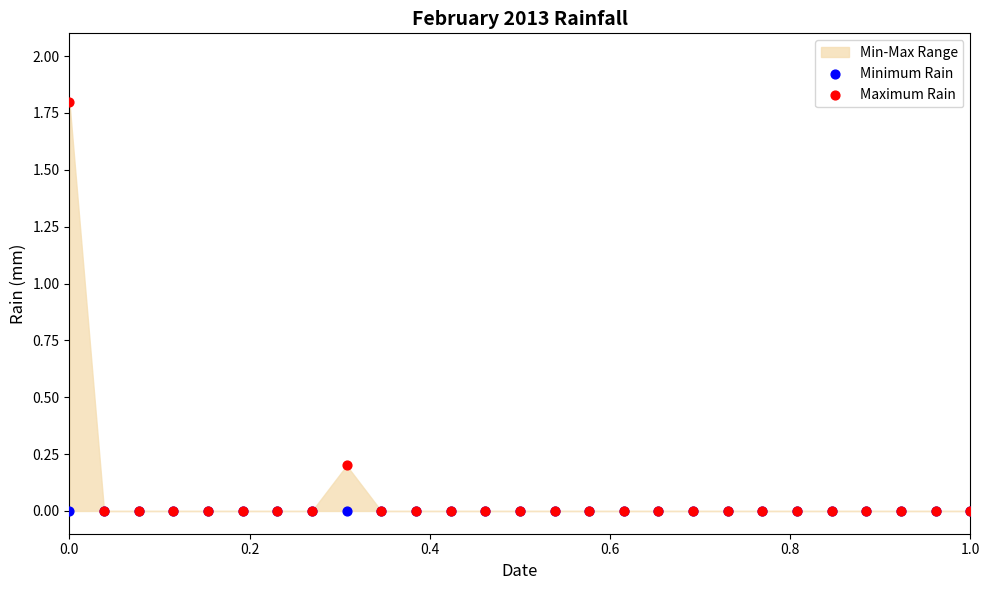

Which series reaches the maximum Y coordinate?

Maximum Rain